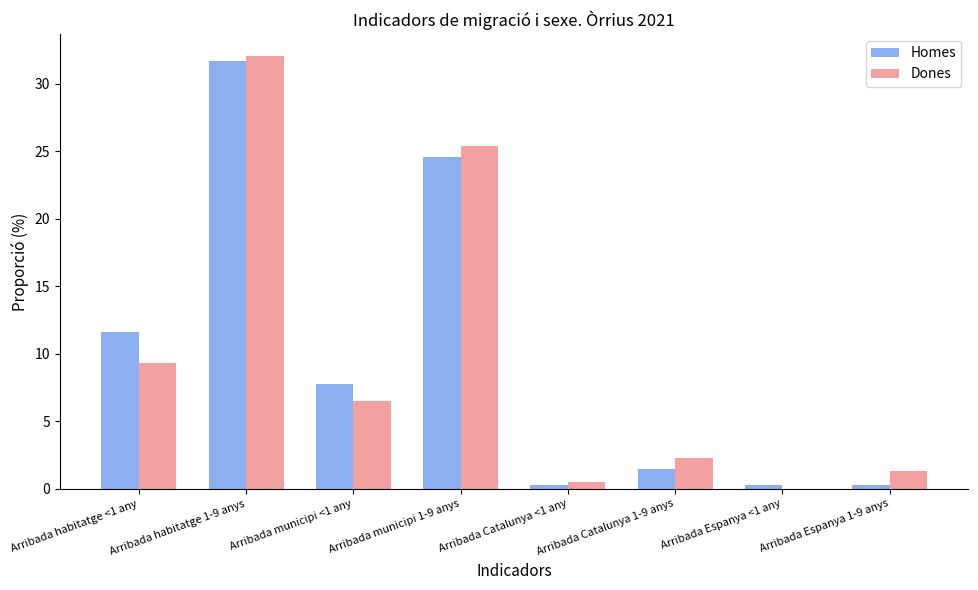

What is the sum of the Dones values at Arribada Espanya <1 any and Arribada Espanya 1-9 anys?

1.3